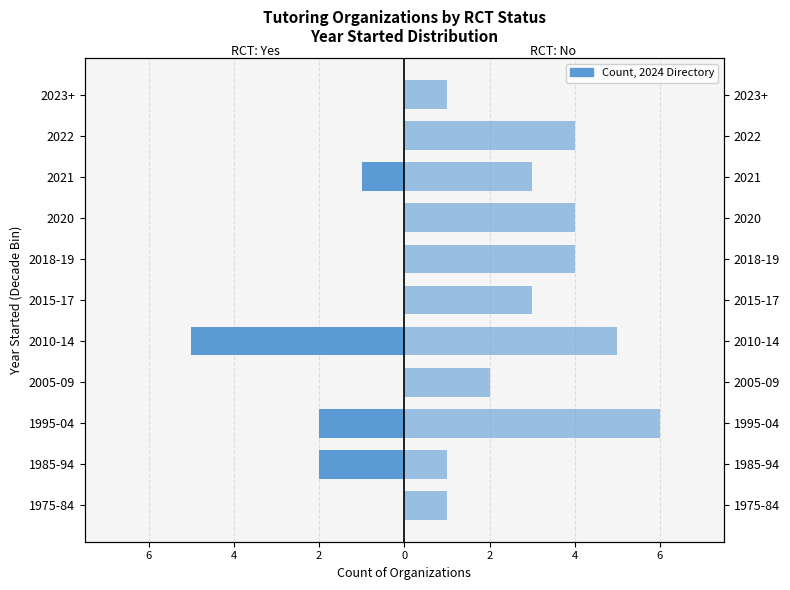

Which series changed the most between 1975-84 and 2005-09?

RCT: No